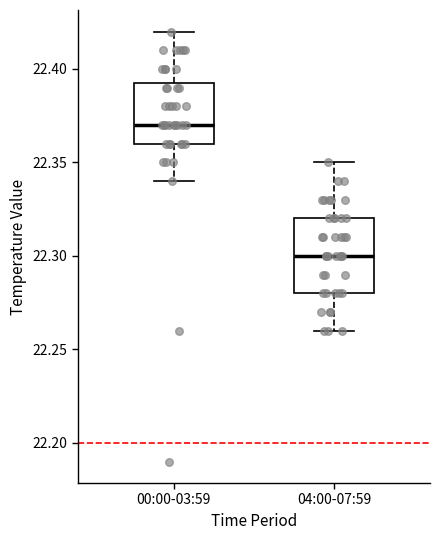

Which box is the tallest, from its lower edge to its upper edge?

04:00-07:59